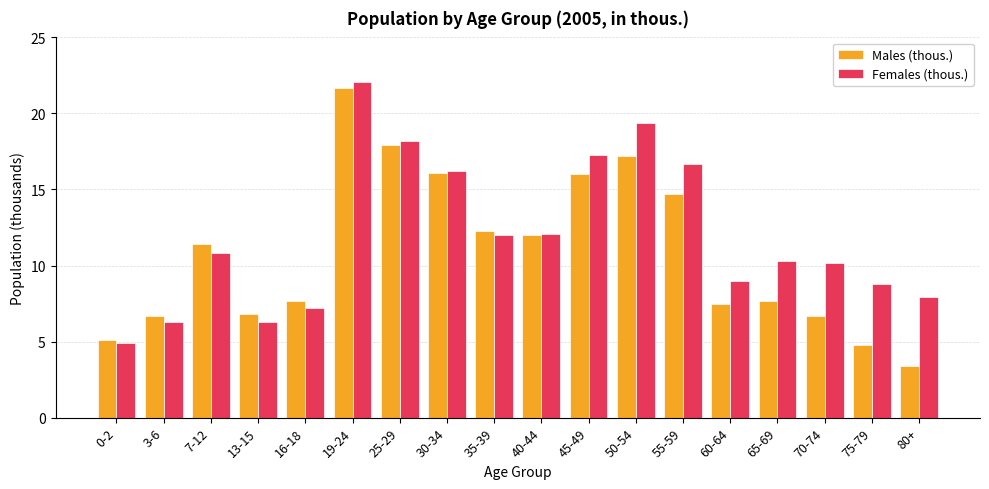

How many values in the Females (thous.) series exceed 10?

11